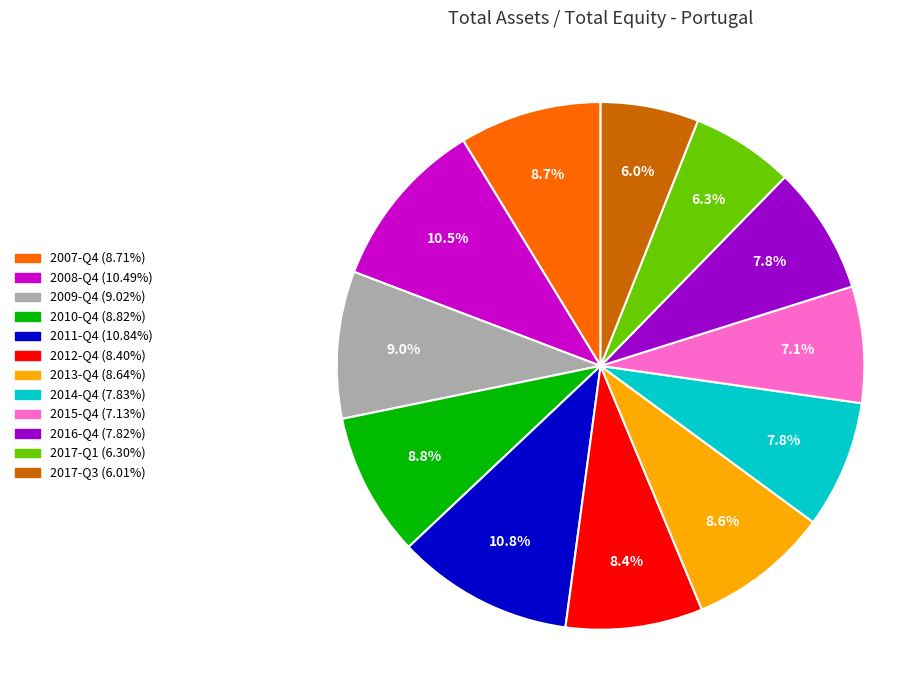

Does any single category account for the majority?

No